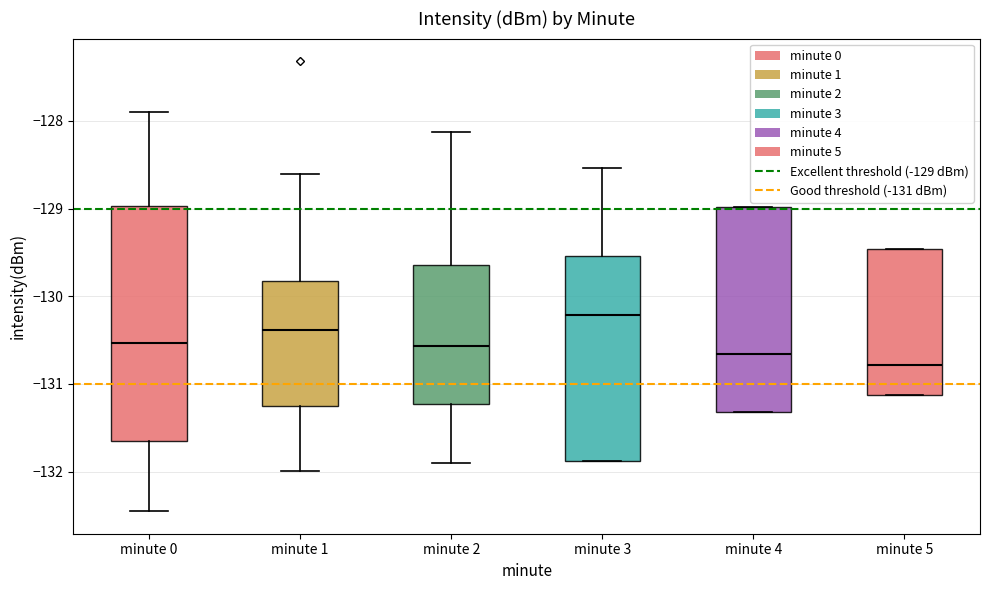

Which box has the highest median line?

minute 3